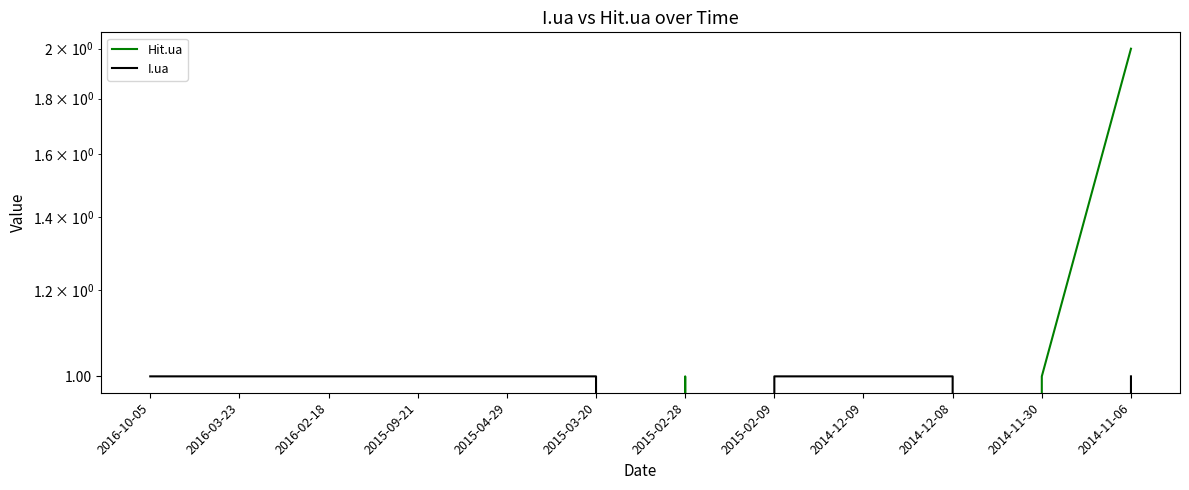

The value of Hit.ua at 2015-09-21 is -1. True or false?

False